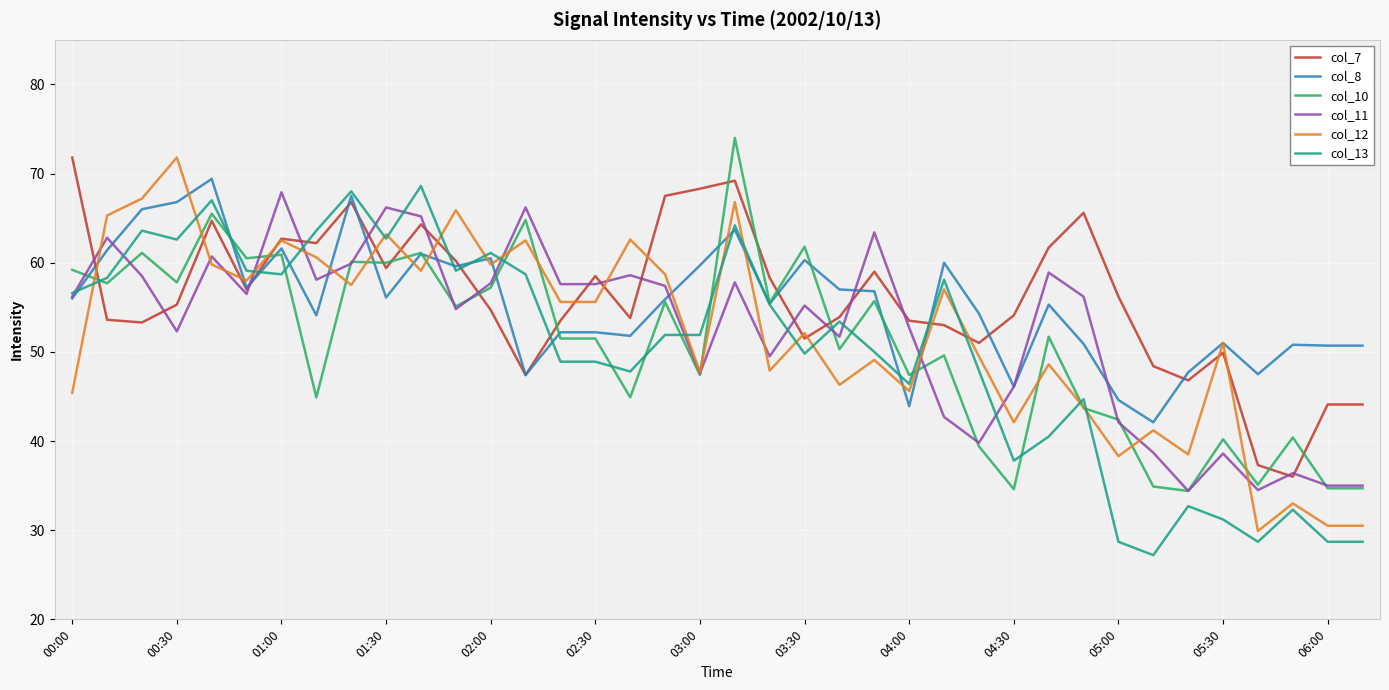

What is the minimum value shown in the chart?

27.2